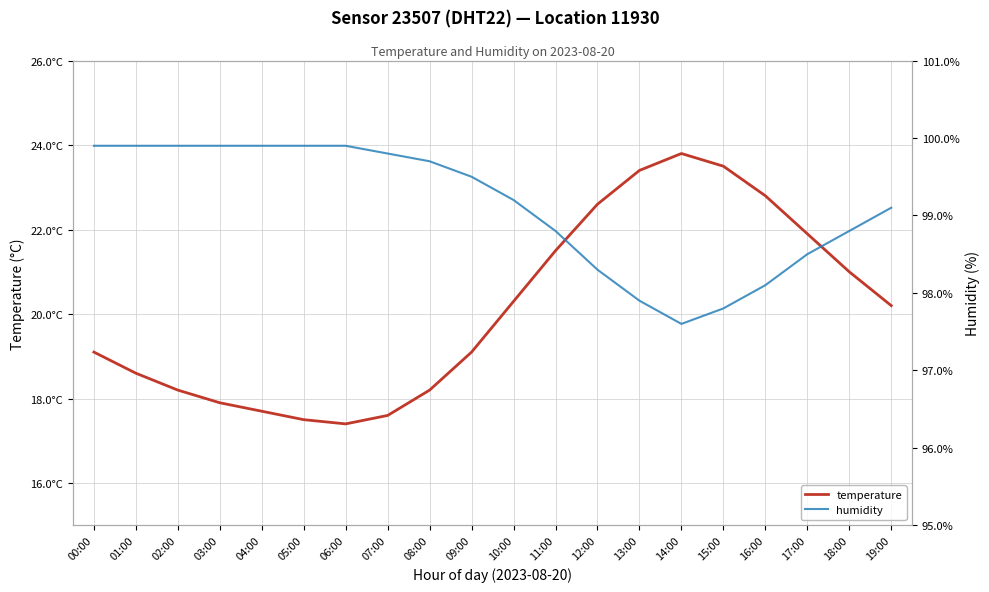

The value of humidity at 17:00 is 135.1. True or false?

False